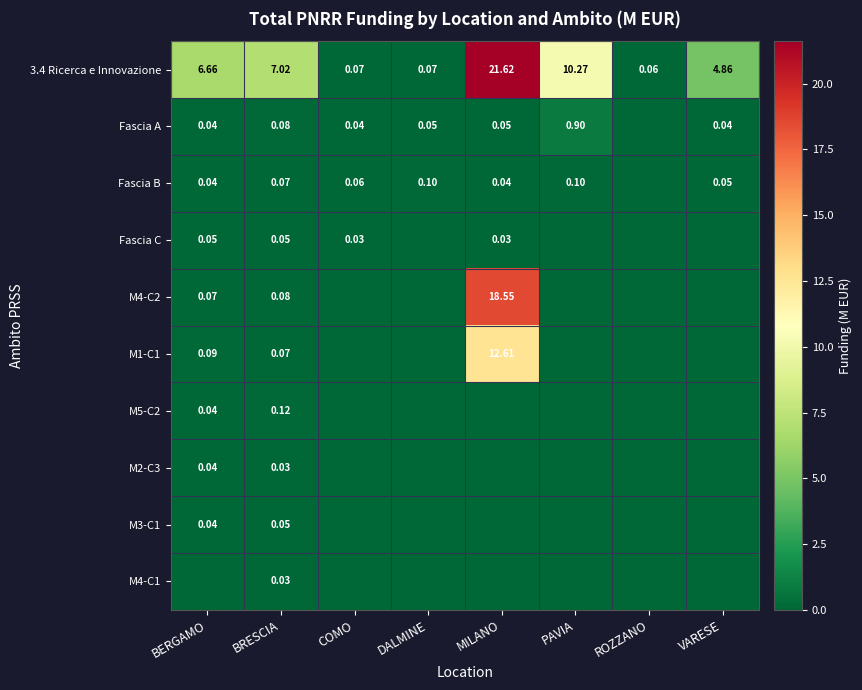

Which series has the largest range (max minus min)?

3.4 Ricerca e Innovazione